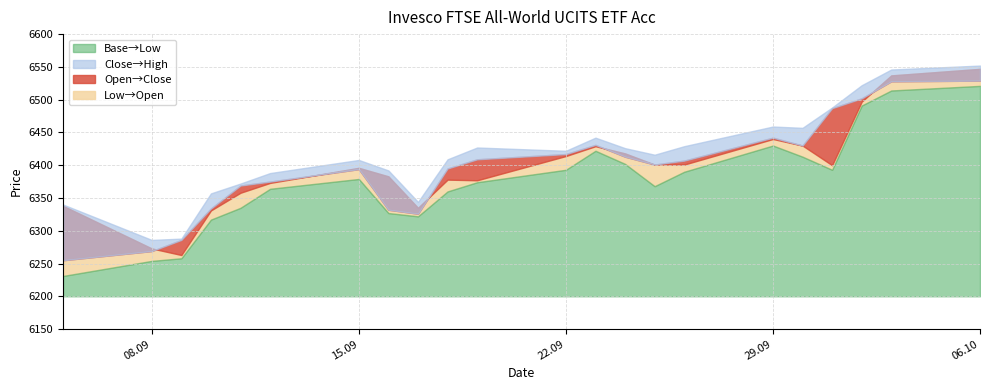

Is it true that Close equals 2970 at 02.10.2025?

False